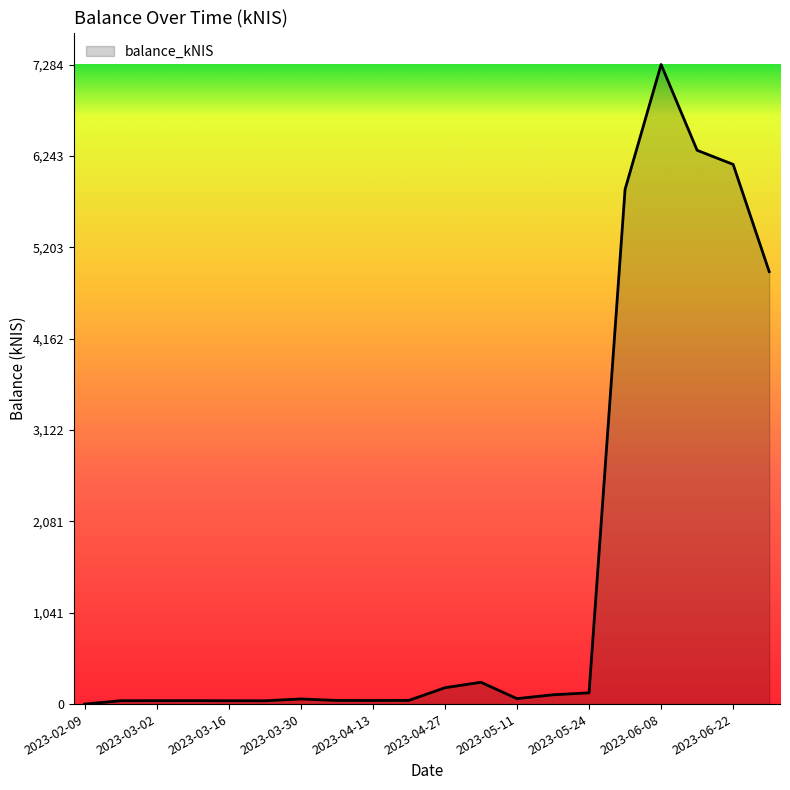

What is the greatest value displayed?

7283.7